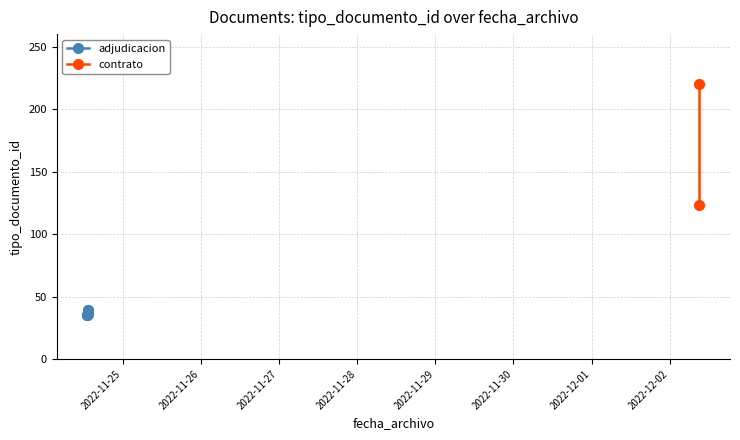

What is the minimum value for adjudicacion?

35